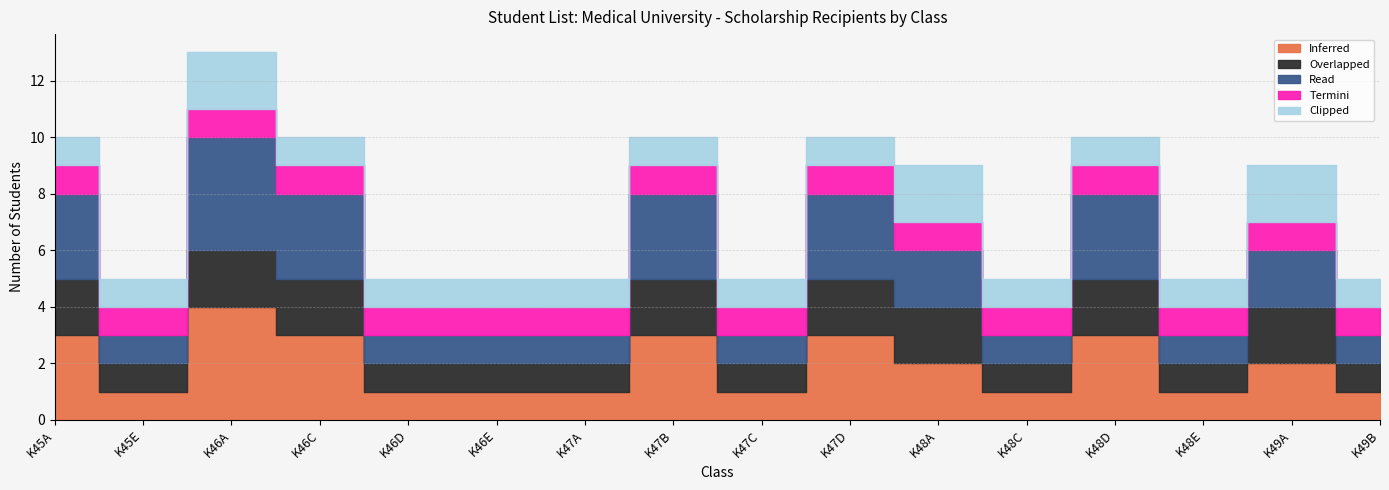

What is the difference between the second highest and minimum values in the Inferred series?

2